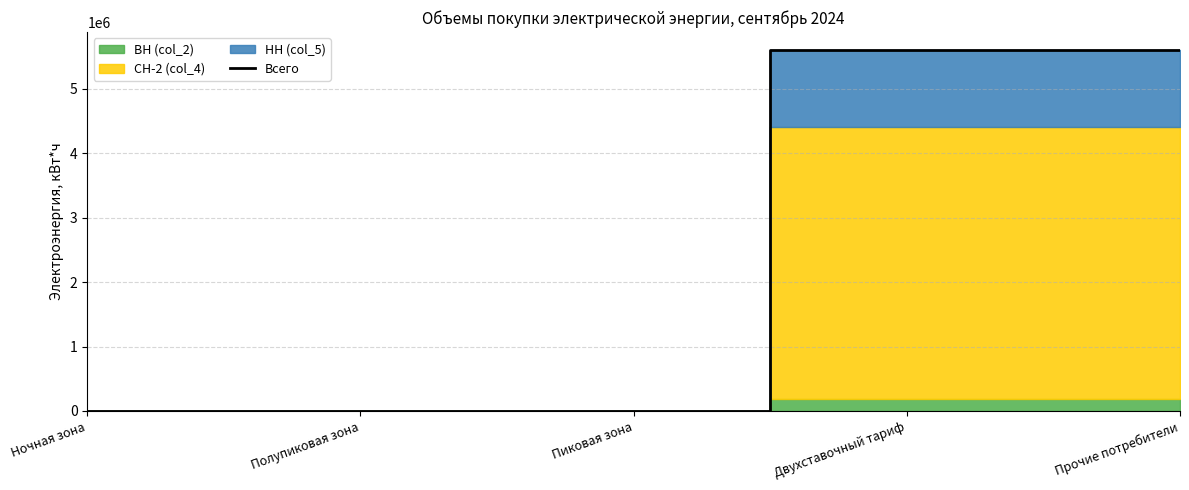

The chart shows a value of 3544198 at Прочие потребители. True or false?

False